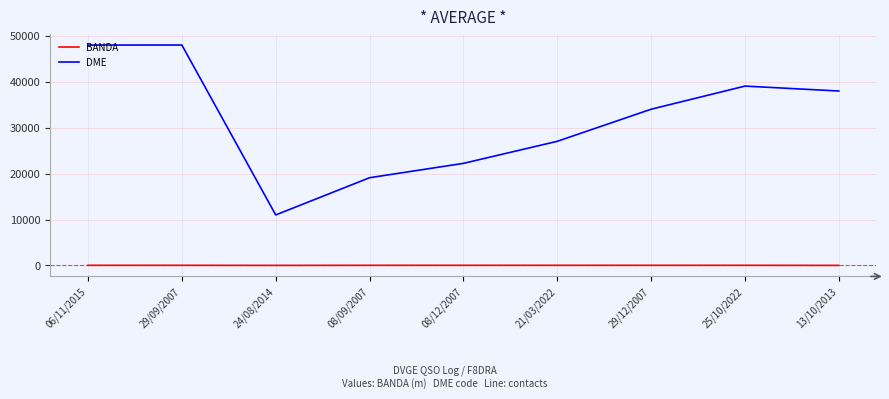

Where is the first local minimum for DME?

24/08/2014